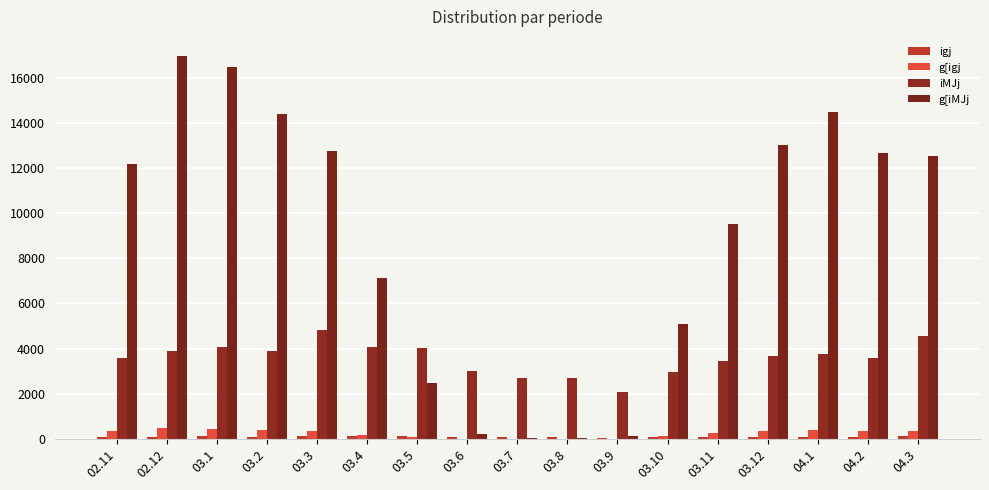

The value of igj at 03.2 is 43.1. True or false?

False